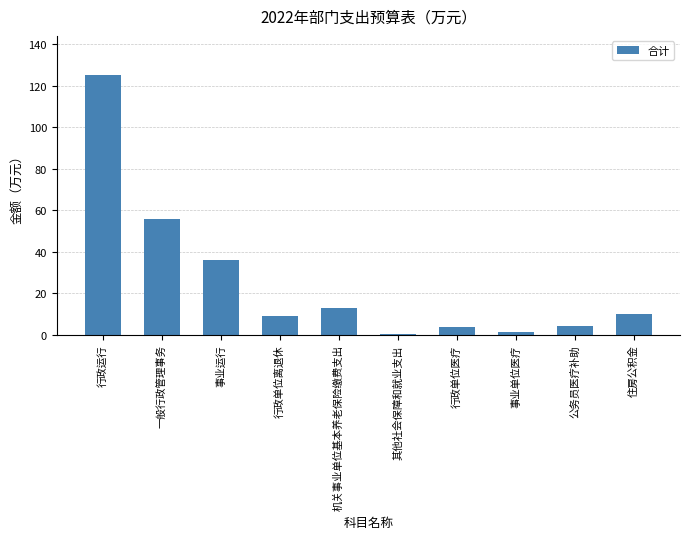

What is the maximum value shown in the chart?

125.3